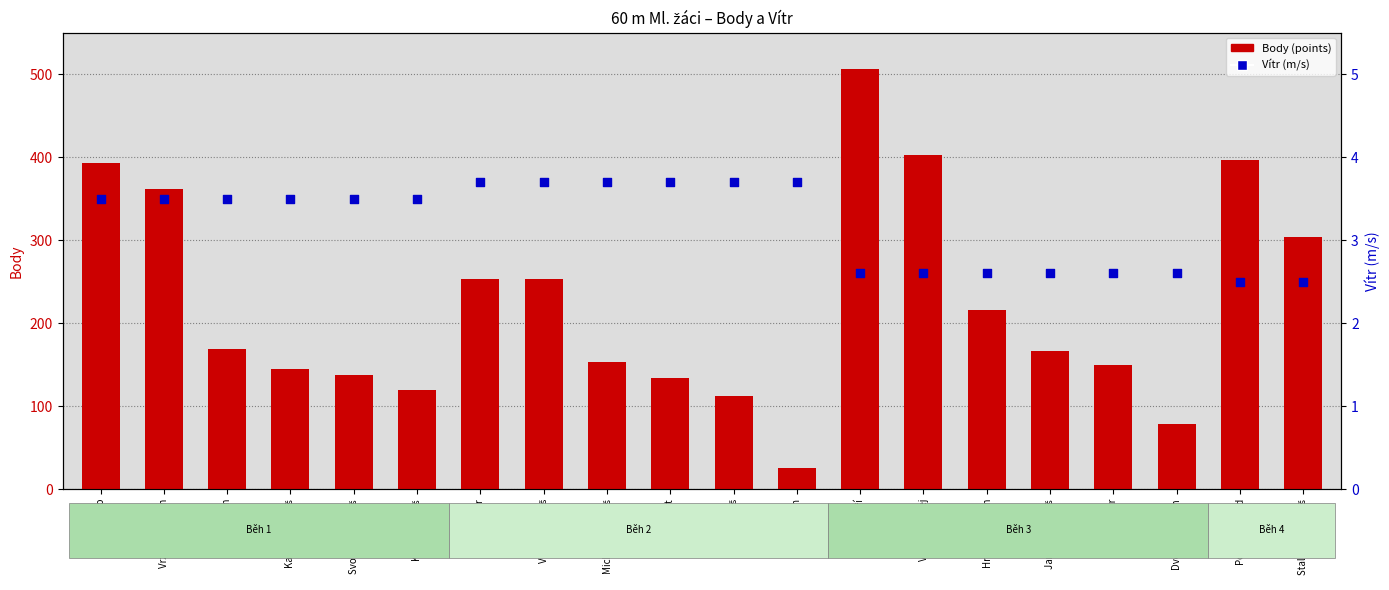

Which series has the widest spread of Y values?

Body (points)